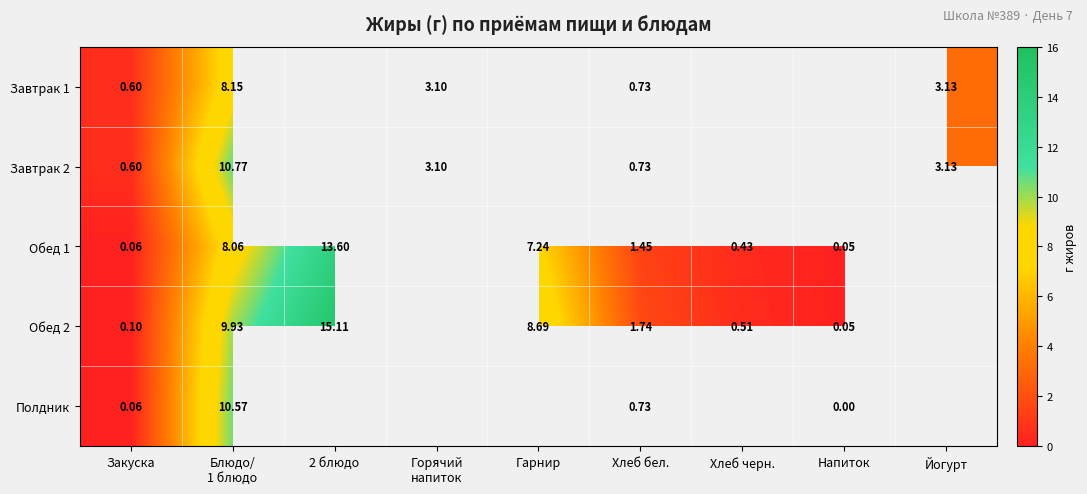

Which has a higher value, Блюдо/
1 блюдо or Хлеб бел.?

Блюдо/
1 блюдо